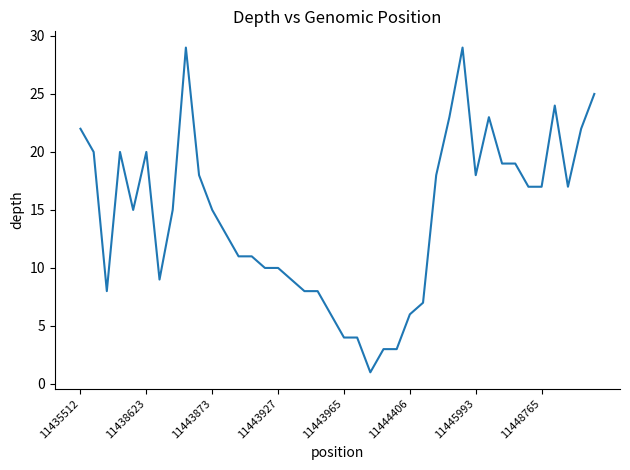

True or false: the data has more than 1 interior local peaks.

True